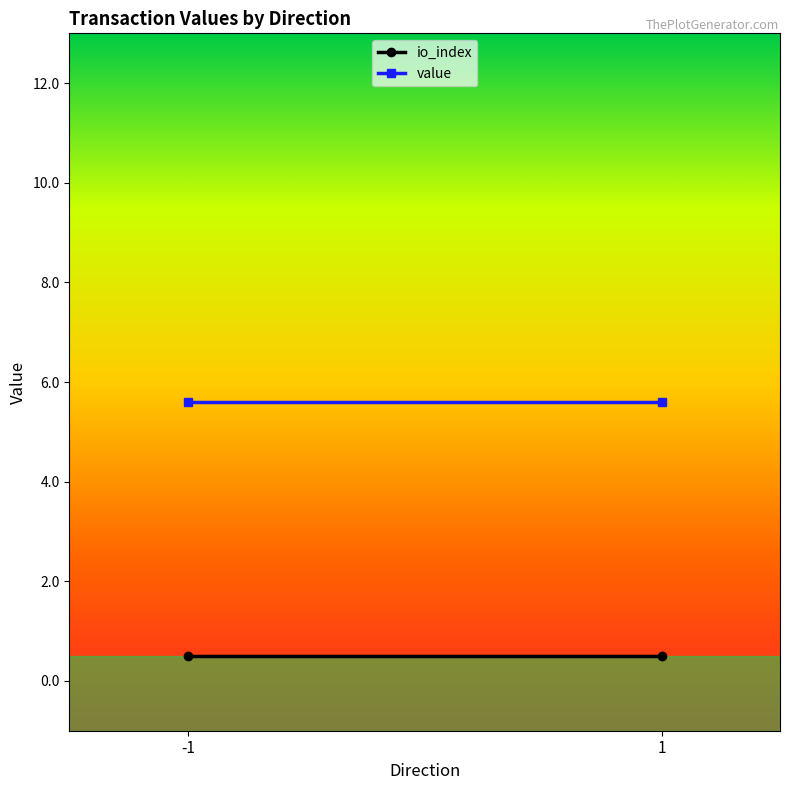

At which category does the chart reach its minimum across all series?

-1